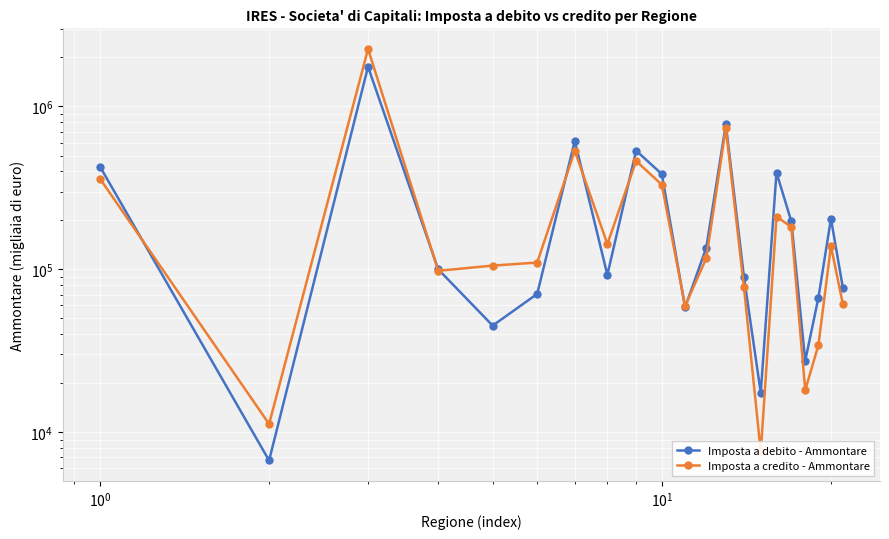

Is this an area chart (filled region under the line)?

No